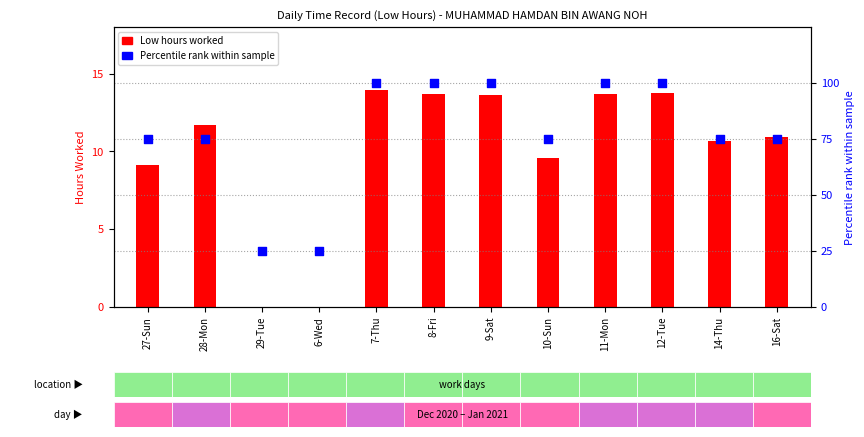

Which series has the largest total across all categories?

Percentile rank